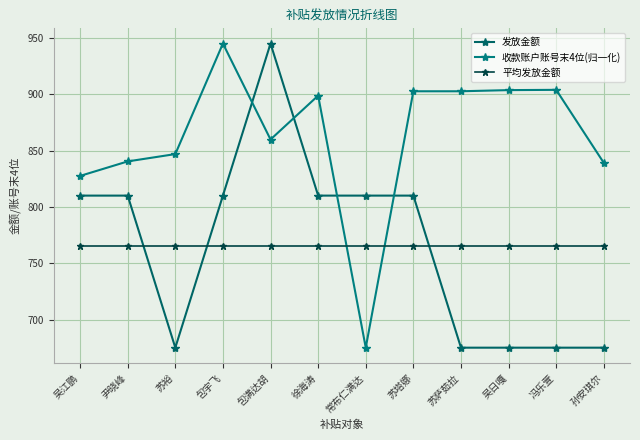

How many lines are shown in the chart?

3